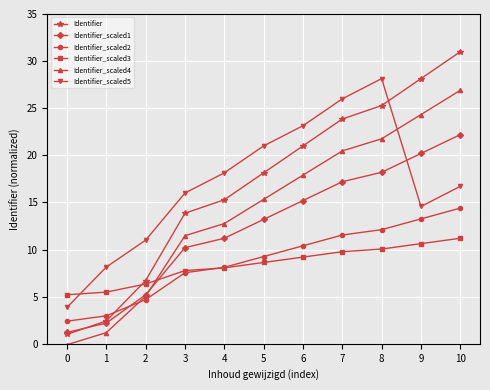

Between 4 and 6, which series saw the biggest shift?

Identifier